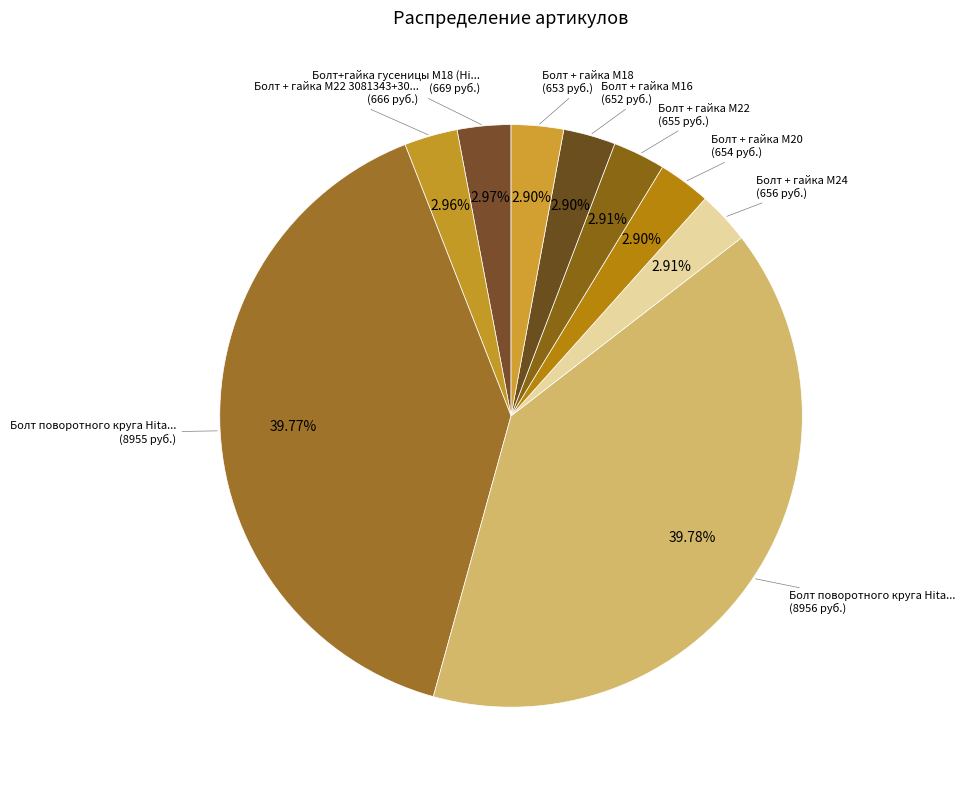

How many slices are in this pie chart?

9